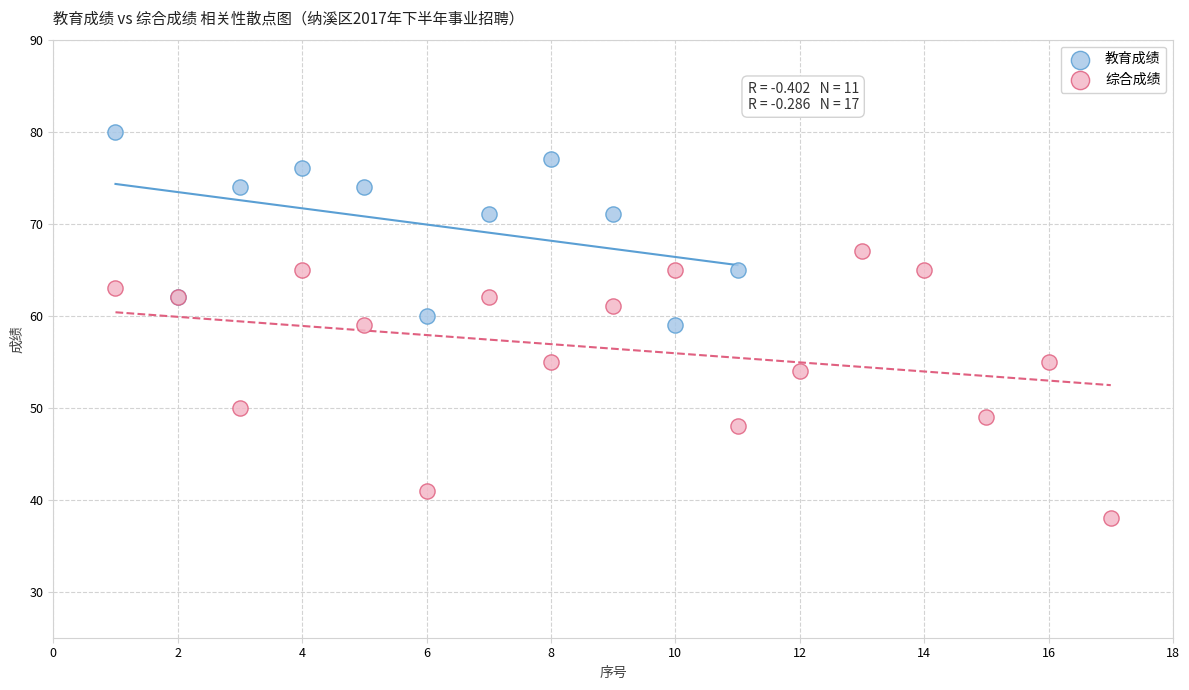

Which series reaches the minimum Y coordinate?

综合成绩